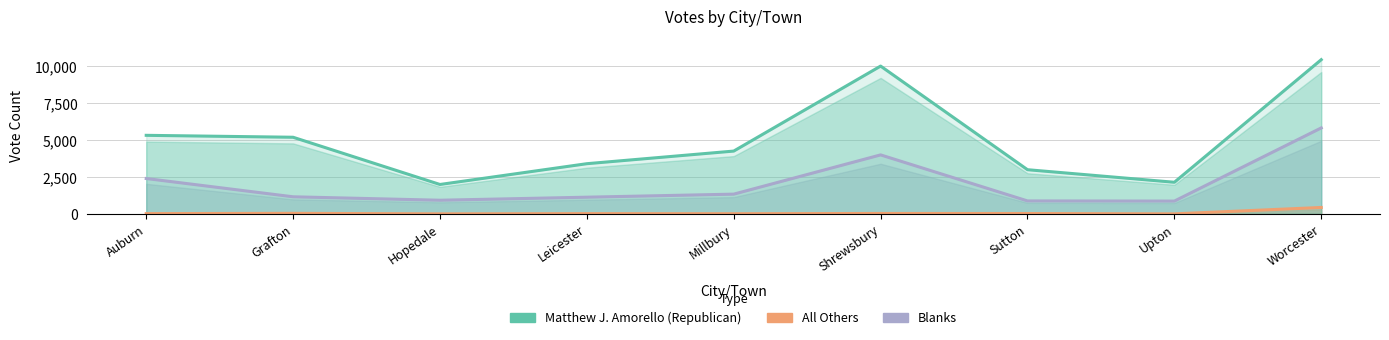

True or false: Matthew J. Amorello (Republican) and Blanks cross at least once.

False